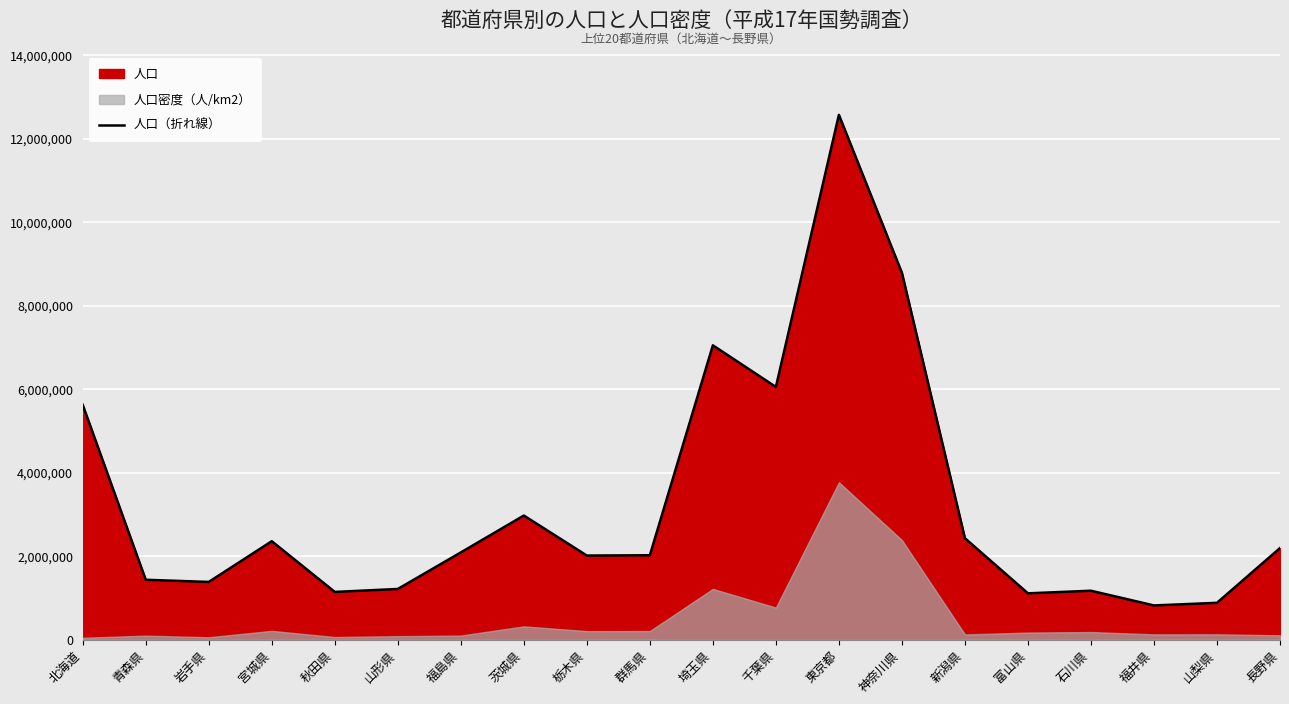

What is the difference between the values at 千葉県 and 長野県?

3860348